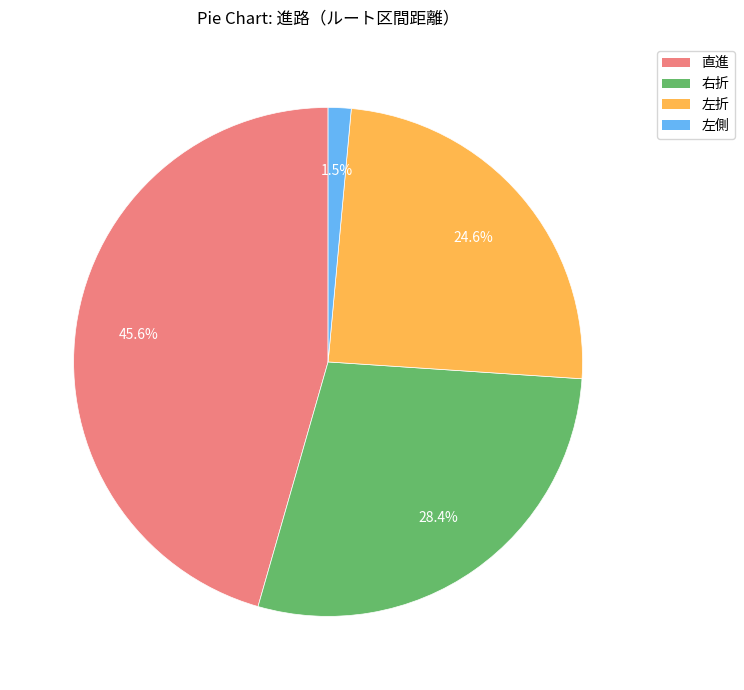

Does any single category account for the majority?

No